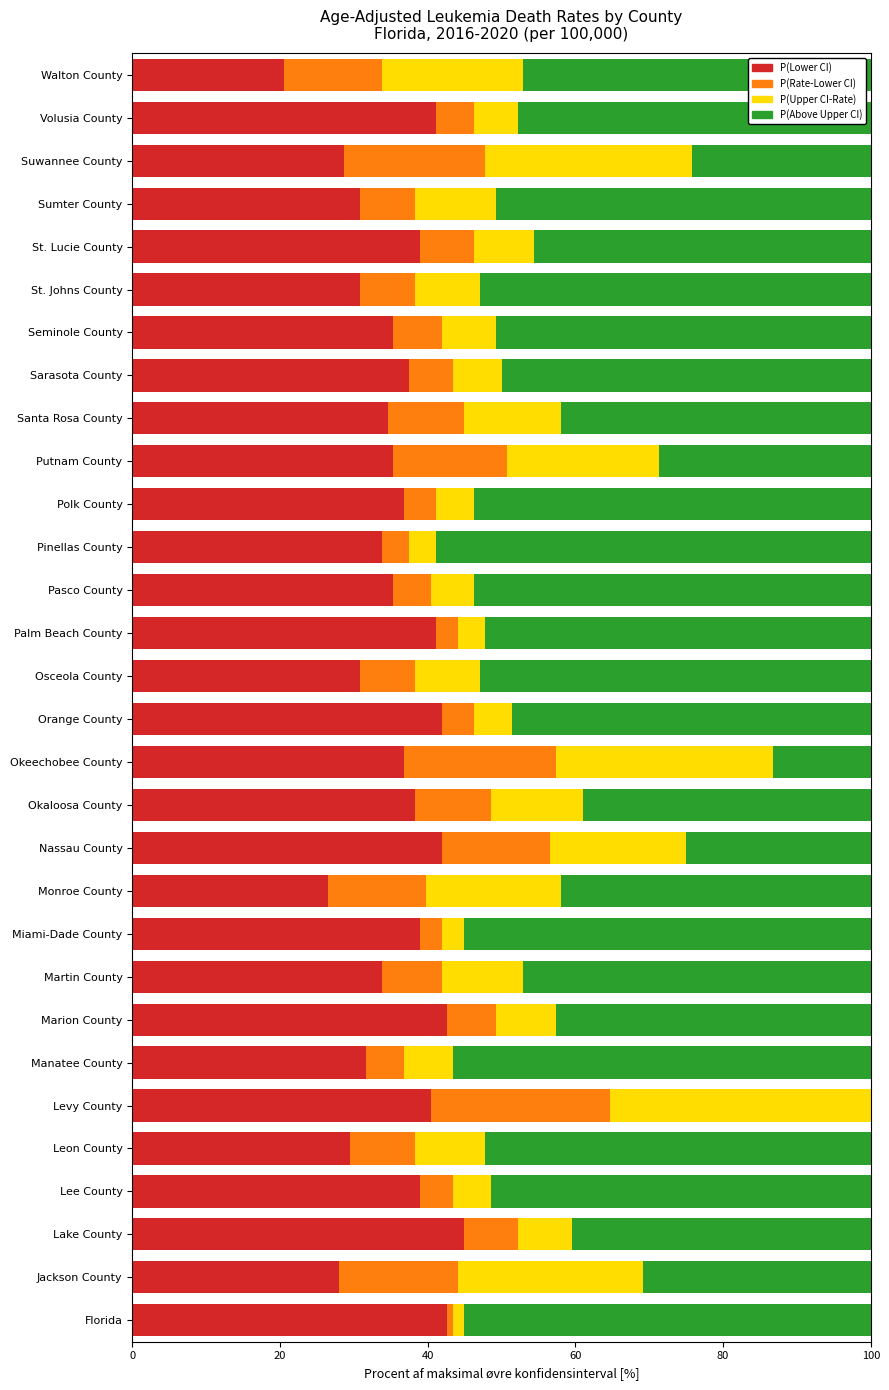

What is the total value across all series at Pasco County?

100.0